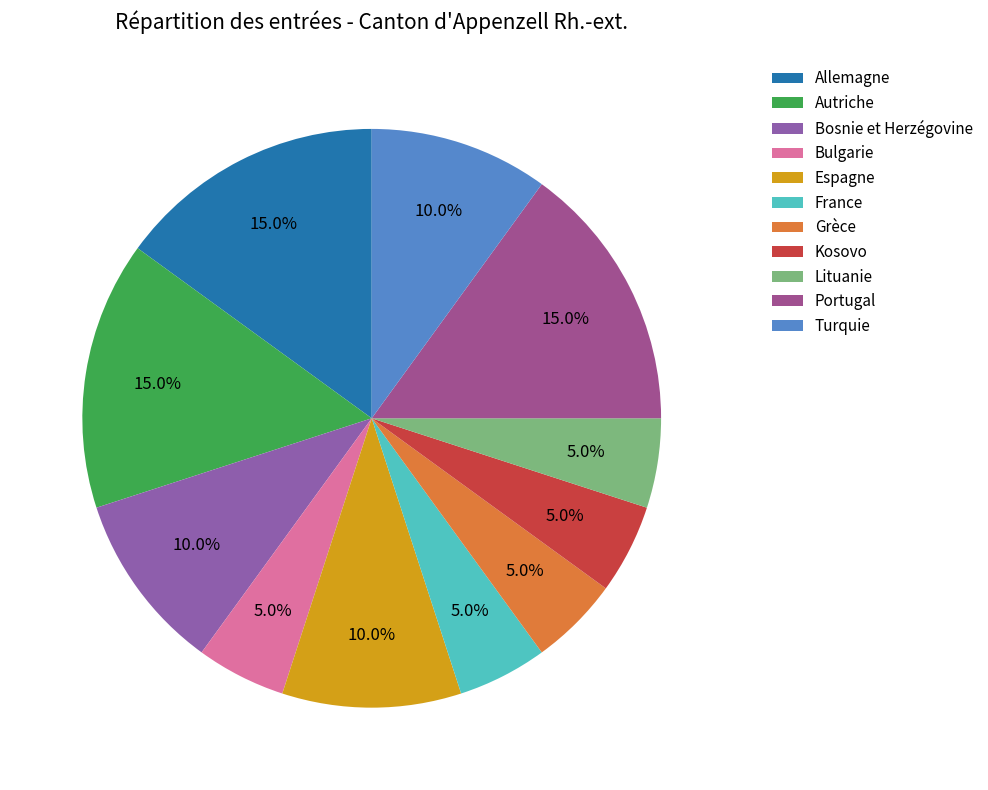

How many segments does this pie chart have?

11